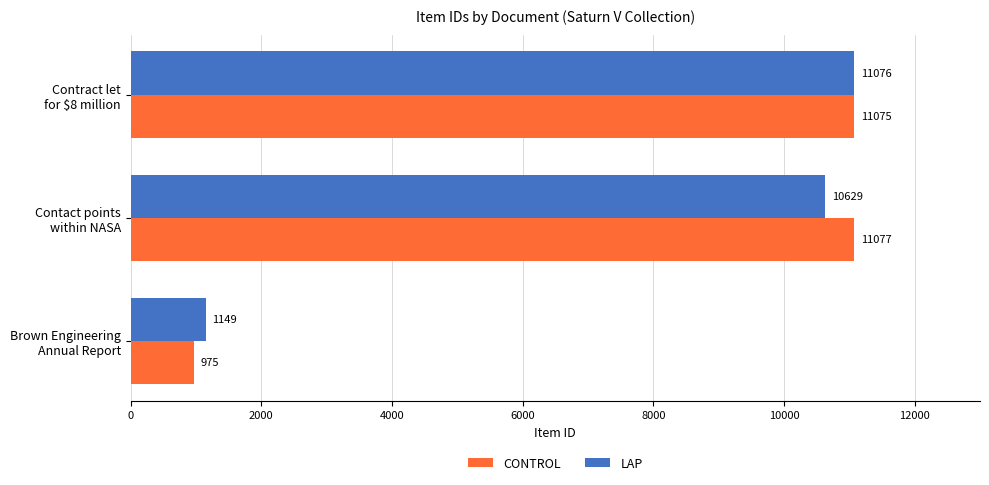

How many data points in CONTROL are less than 11075?

1